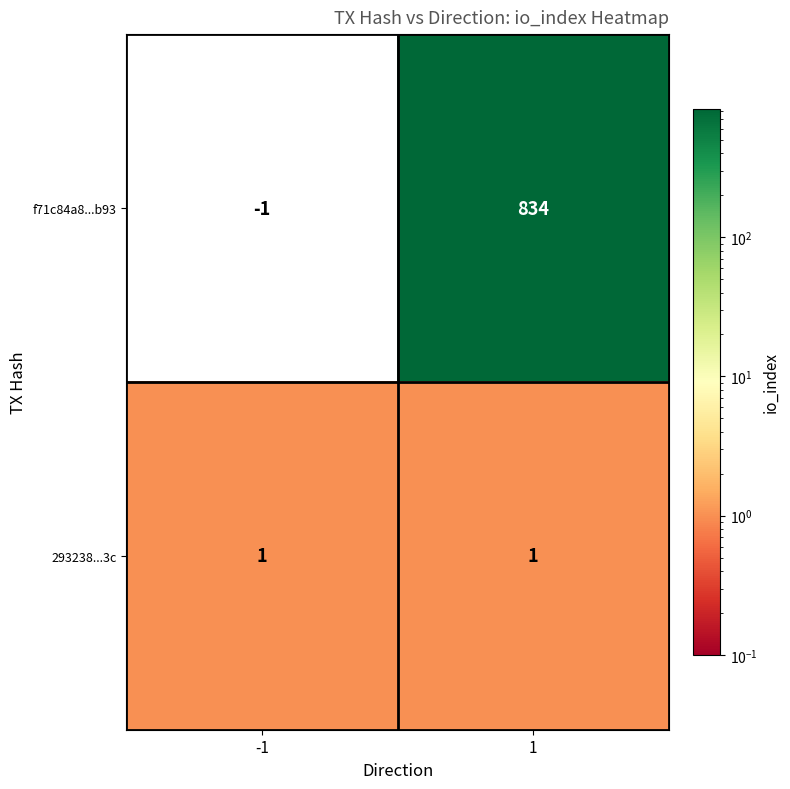

The f71c84a8...b93 series shows 348 at 1. True or false?

False